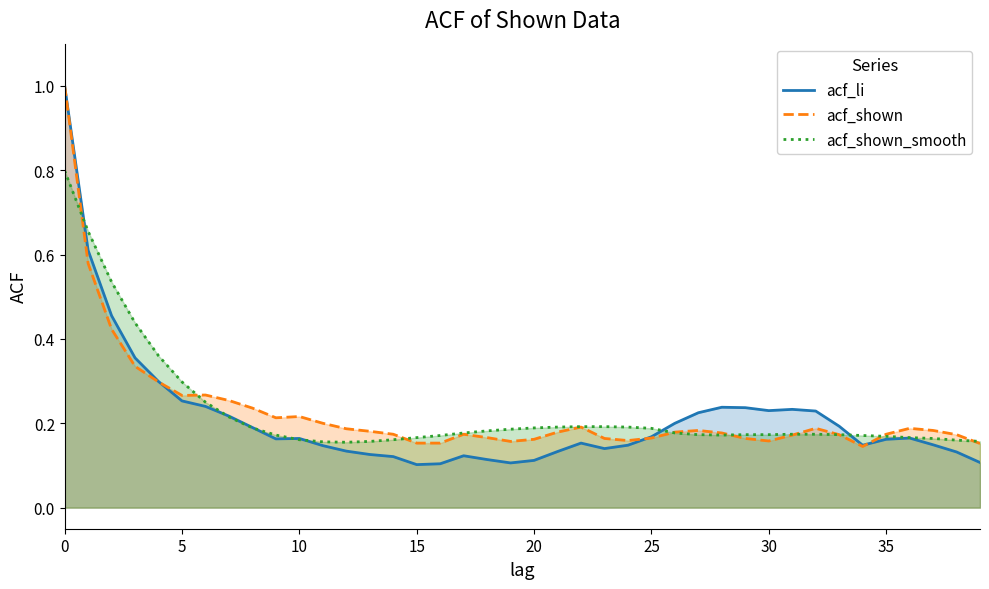

Where is the first local minimum for acf_shown_smooth?

12